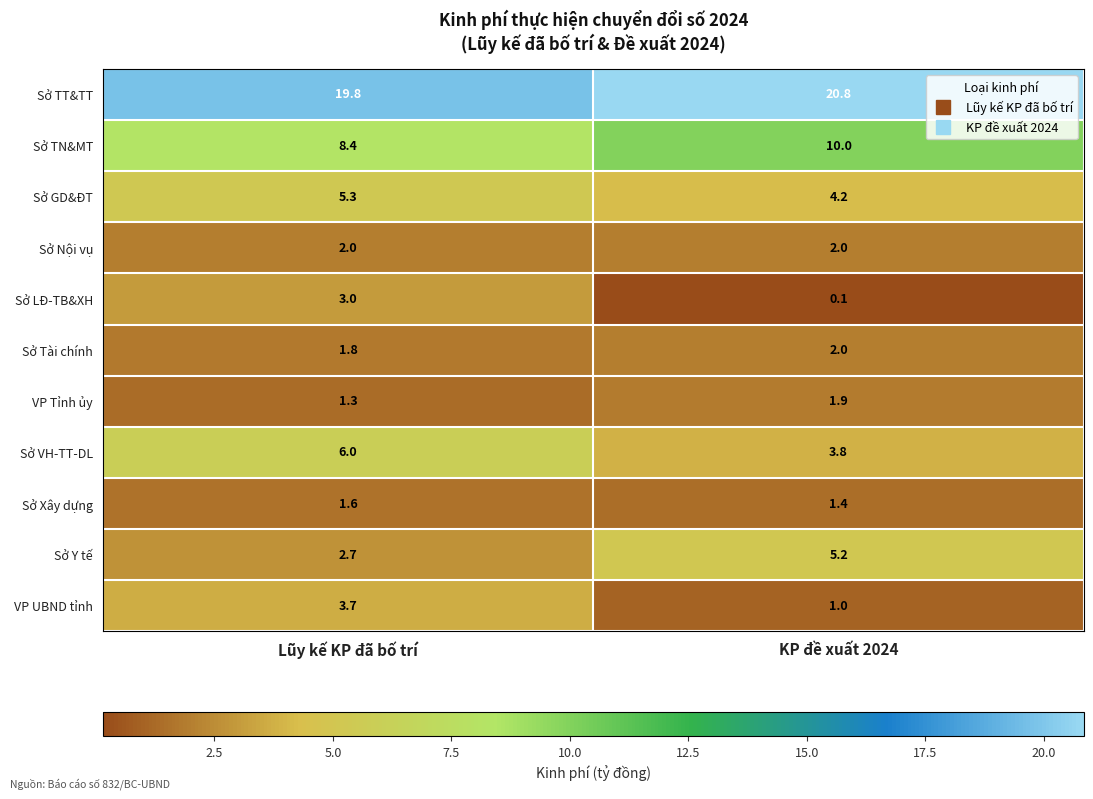

List the labels in order of Sở GD&ĐT value, smallest first.

KP đề xuất 2024, Lũy kế KP đã bố trí